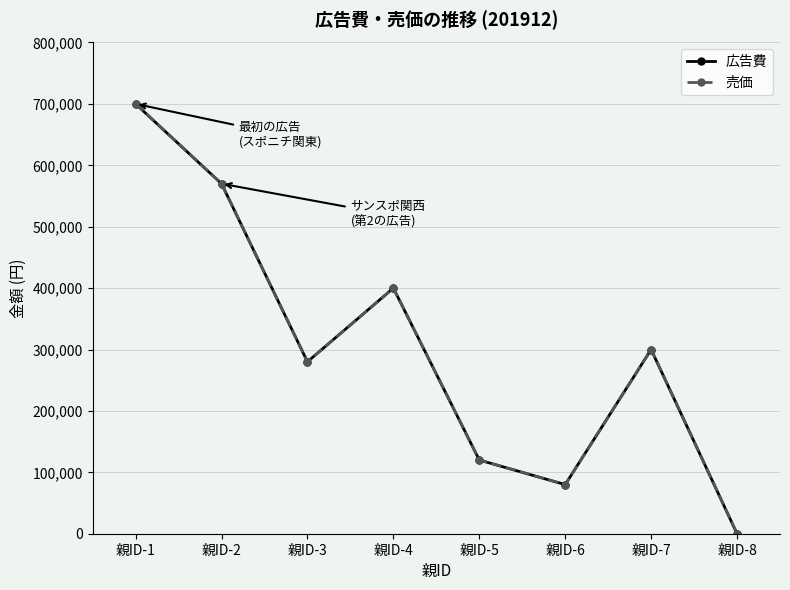

Is this an area chart (filled region under the line)?

No